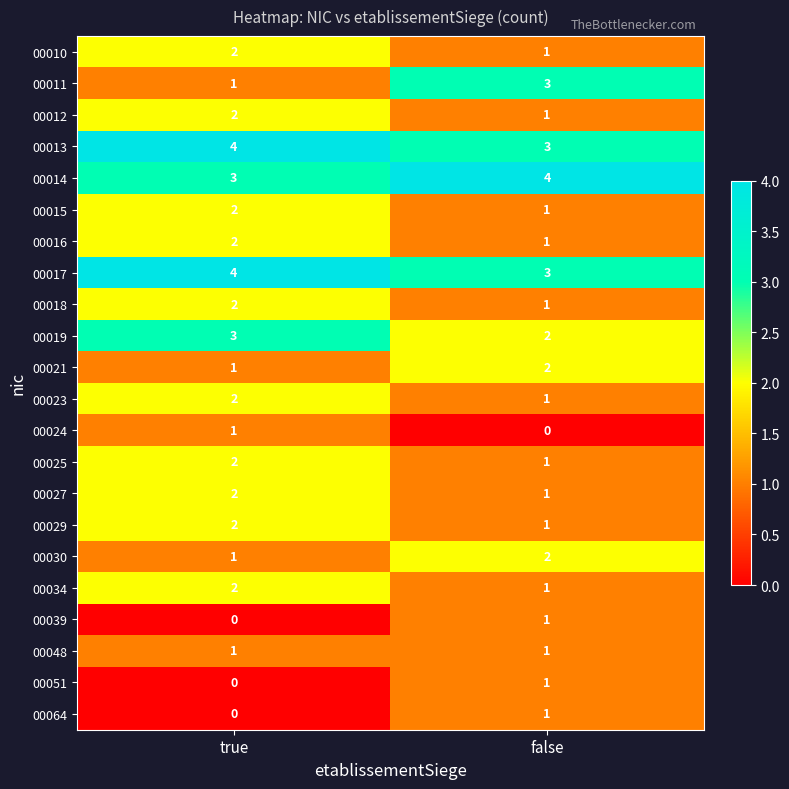

How many distinct data groups are displayed?

22